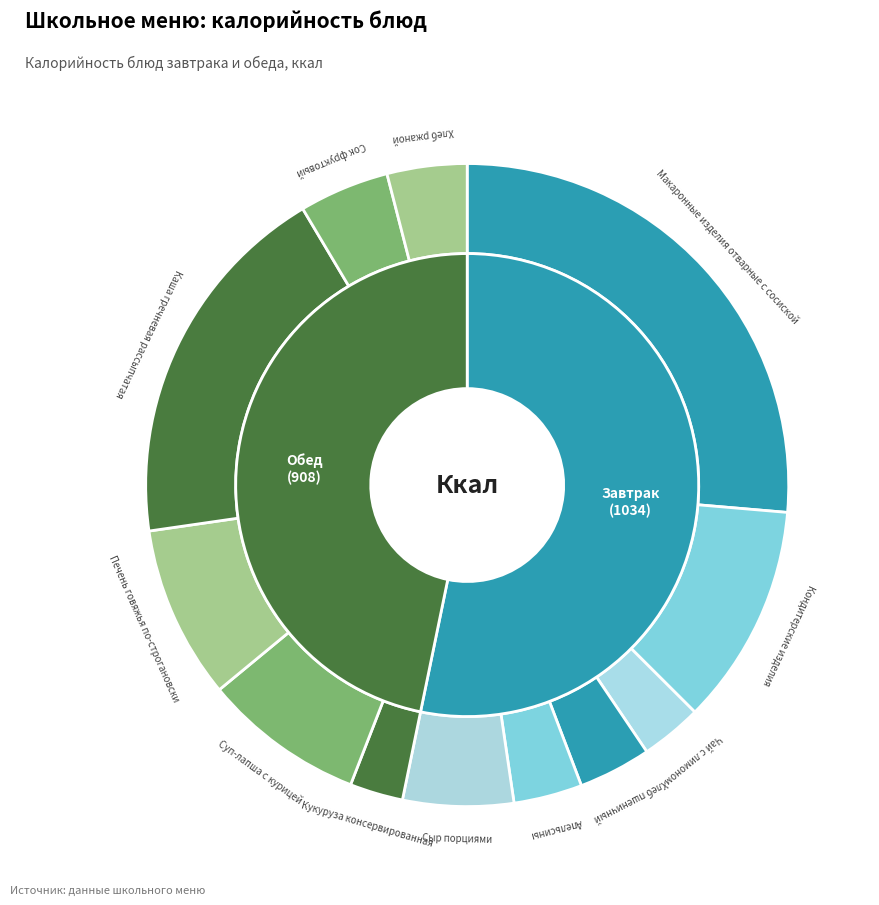

Is it true that Хлеб ржаной is 14% of the pie?

False